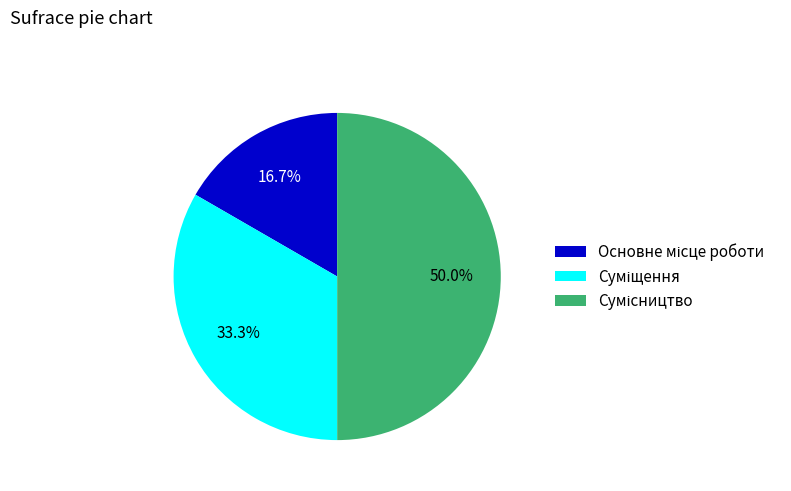

How many segments does this pie chart have?

3